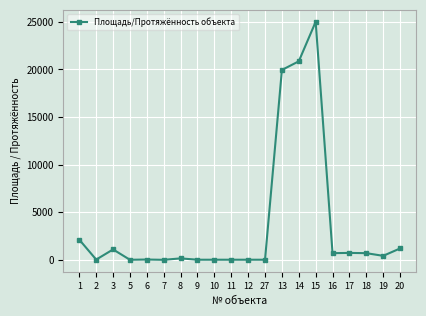

At which category does the data reach its first local peak?

3